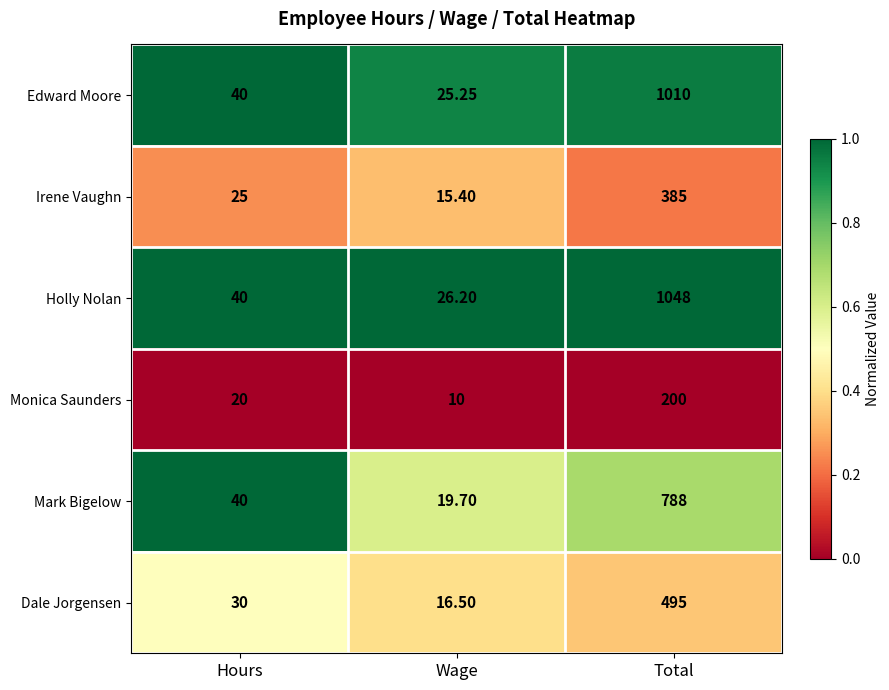

Is the value of Monica Saunders at Hours greater than the value of Holly Nolan at Hours?

No